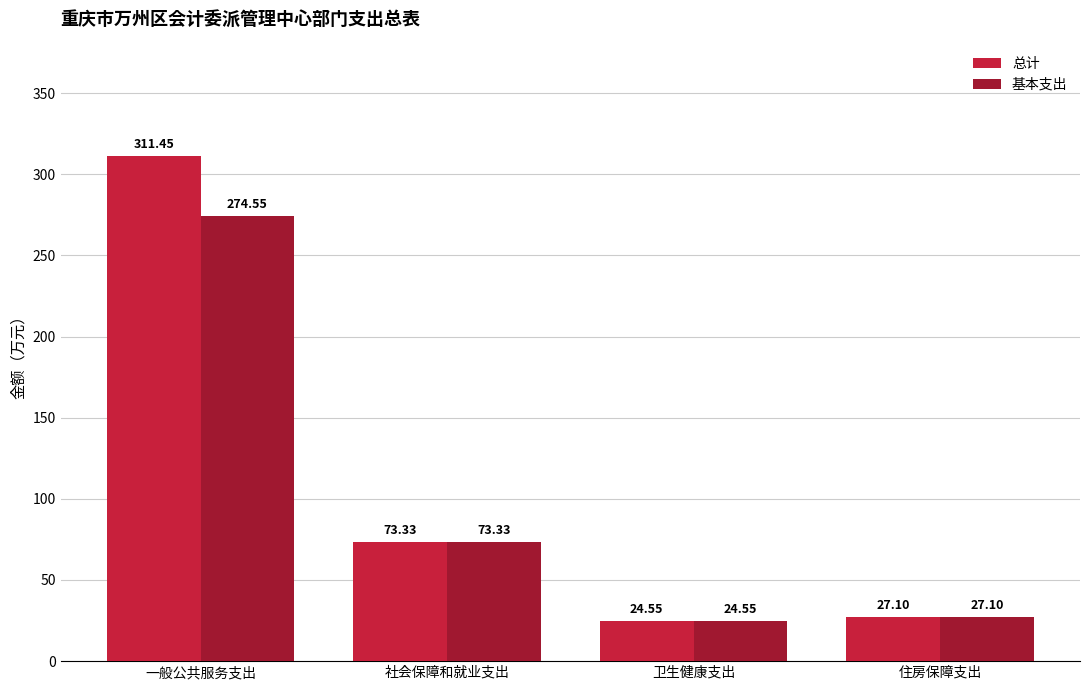

Does the chart contain any negative values?

No